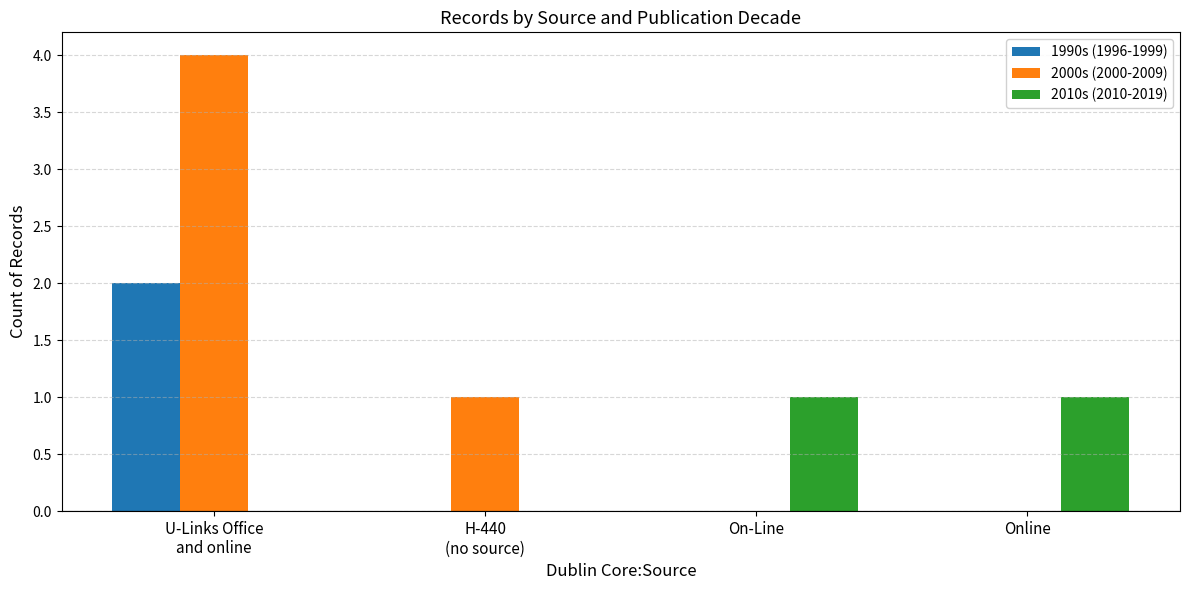

Which series has the largest total across all categories?

2000s (2000-2009)